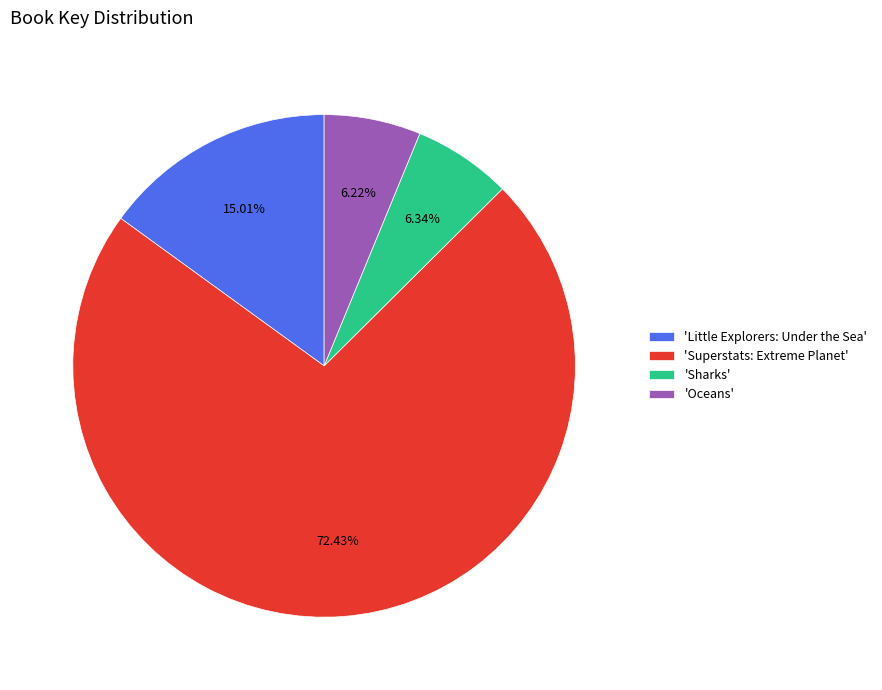

Is the sum of 'Oceans' and 'Superstats: Extreme Planet' greater than half?

Yes